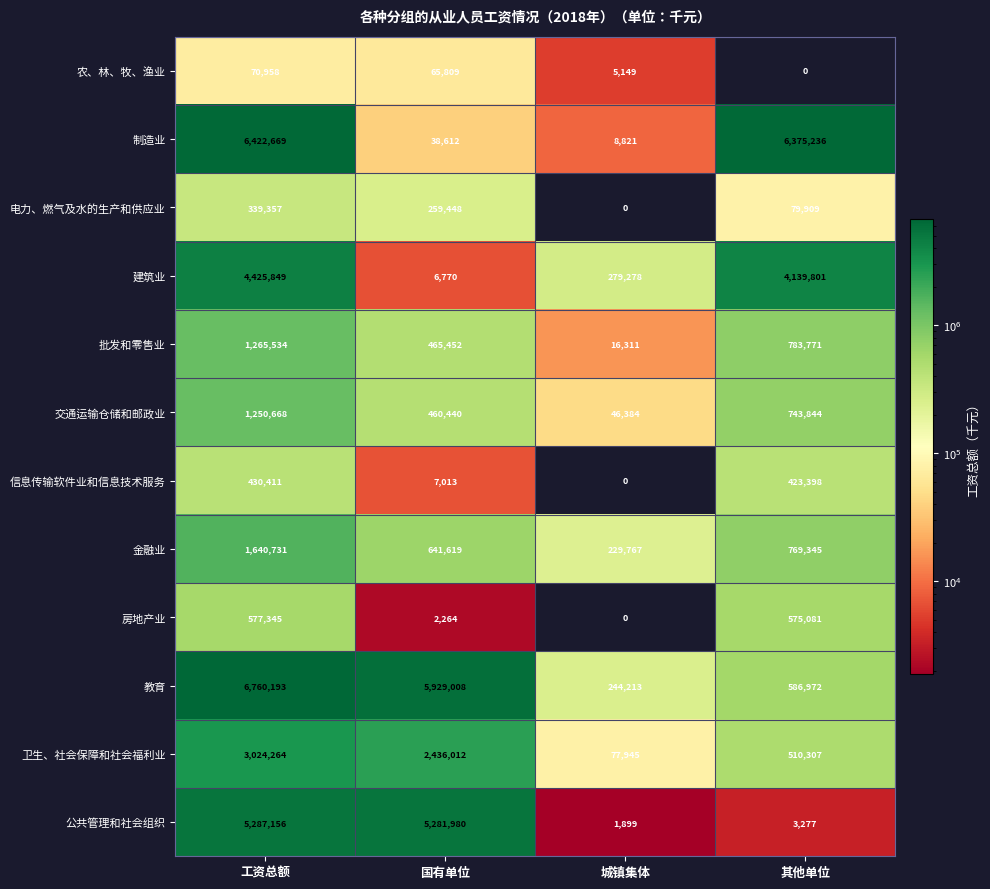

What is the total value across all series at 其他单位?

14990941